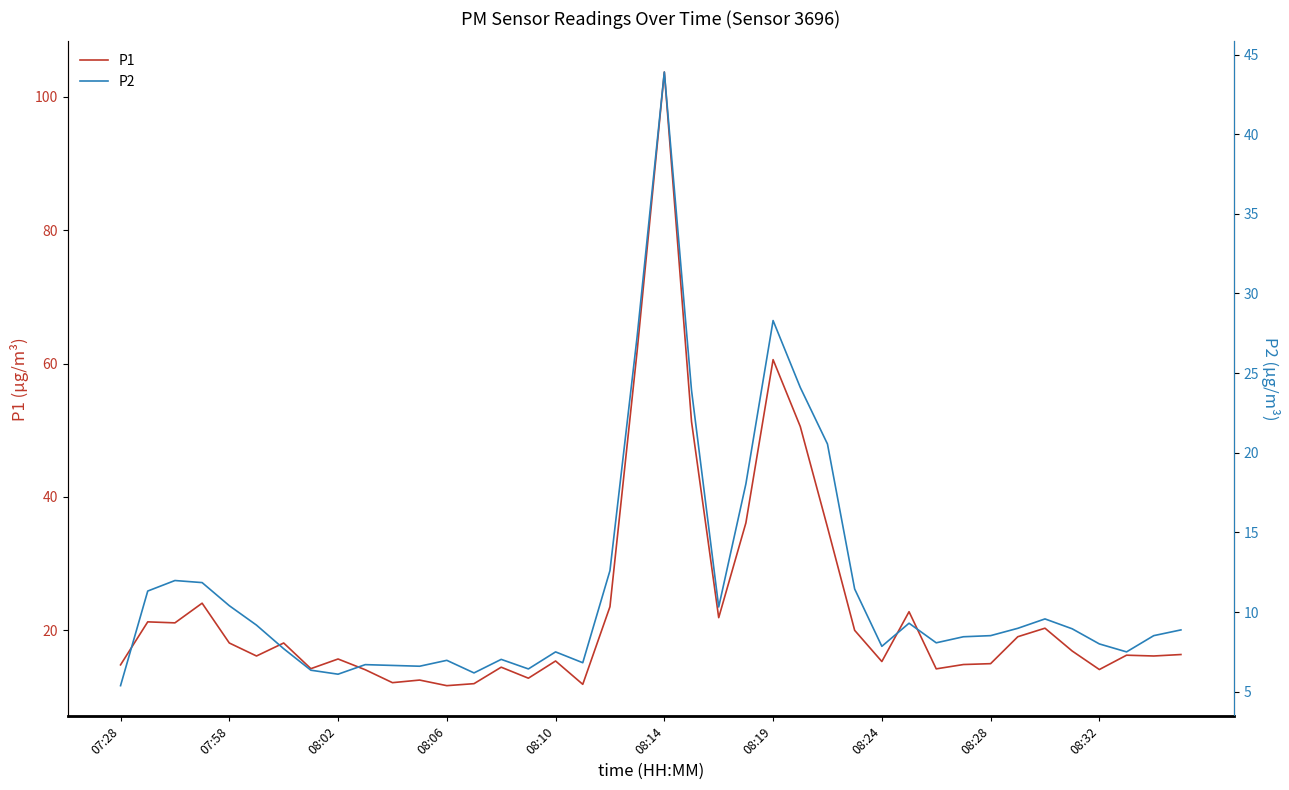

Is it true that P2 equals 11.4 at 27?

True